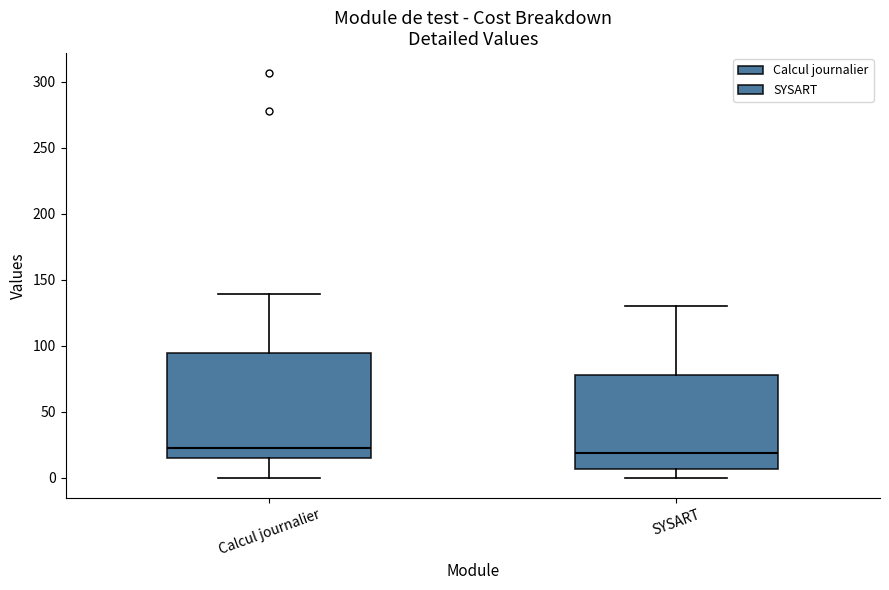

Where does the lower whisker of the box for Calcul journalier end on the y-axis? The values are not printed on the chart, so give them approximately, as read against the axis.

0